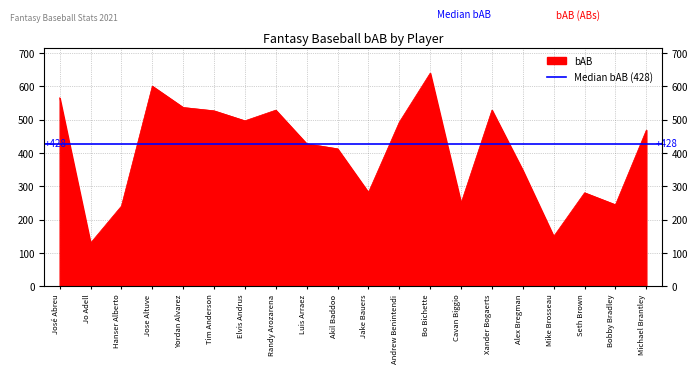

What position from the left is Hanser Alberto?

3